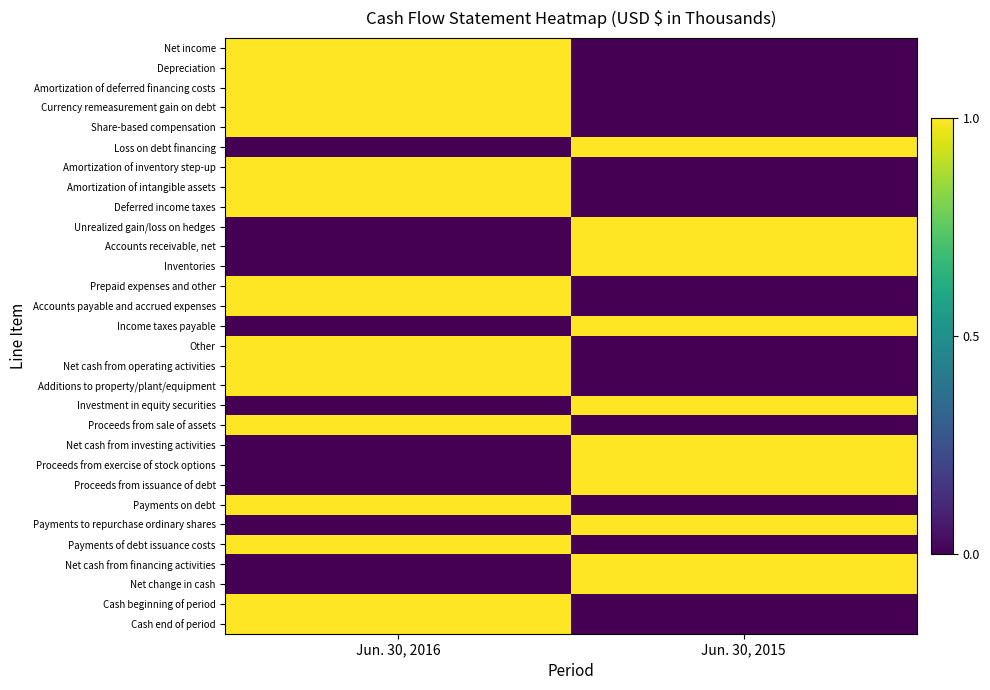

Is it true that Net income equals 1 at Jun. 30, 2016?

True